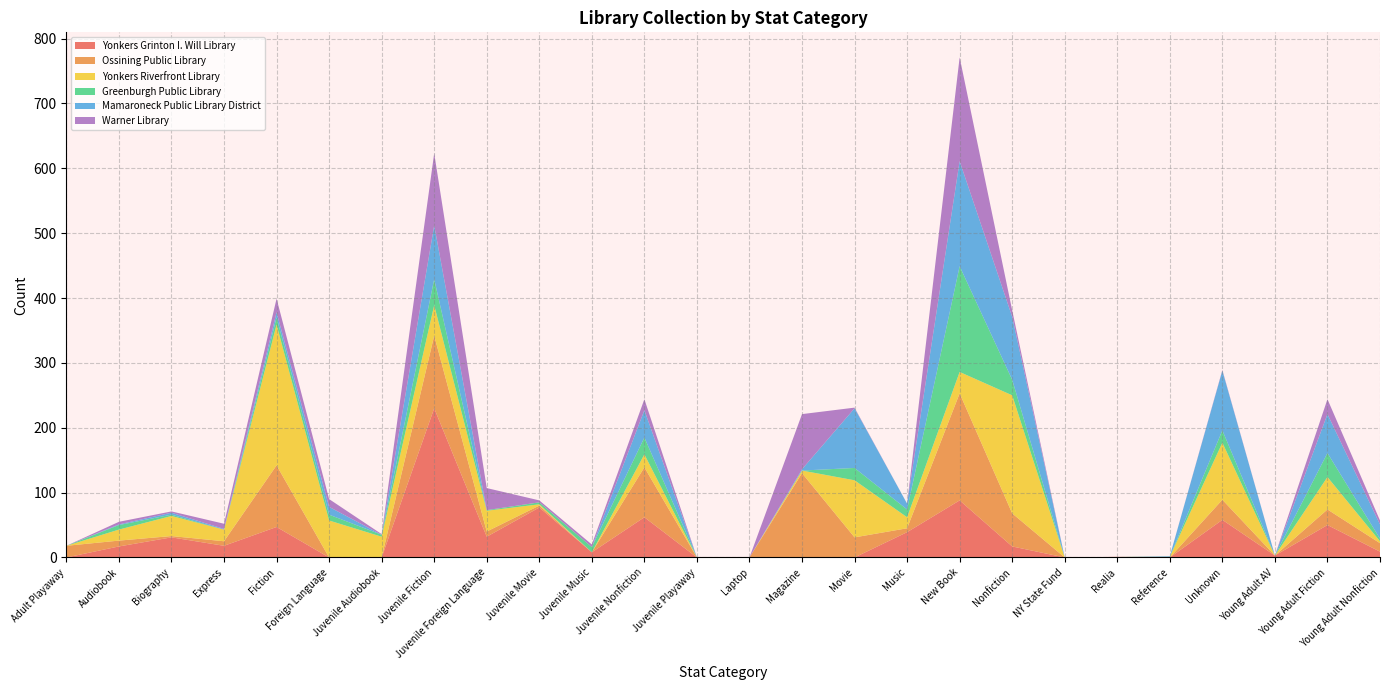

Reading right to left, list all the values displayed in this chart.

Yonkers Grinton I. Will Library: 9	50	3	58	0	1	0	17	88	39	0	0	0	0	62	8	77	32	230	0	0	47	18	31	17	0
Ossining Public Library: 13	24	0	31	0	0	0	51	165	6	31	130	0	0	77	0	3	8	112	0	0	95	7	2	9	18
Yonkers Riverfront Library: 3	50	0	88	1	0	0	182	33	17	88	4	0	0	20	0	2	32	47	32	57	217	18	31	17	0
Greenburgh Public Library: 4	37	0	19	0	0	0	24	163	12	19	0	0	0	26	8	3	1	40	3	9	11	0	2	7	0
Mamaroneck Public Library District: 22	60	0	92	1	0	0	97	162	9	92	2	0	0	42	0	0	0	83	0	12	8	1	3	1	0
Warner Library: 6	23	0	1	0	0	0	10	160	0	1	85	0	0	17	4	3	34	111	1	12	21	8	2	4	0